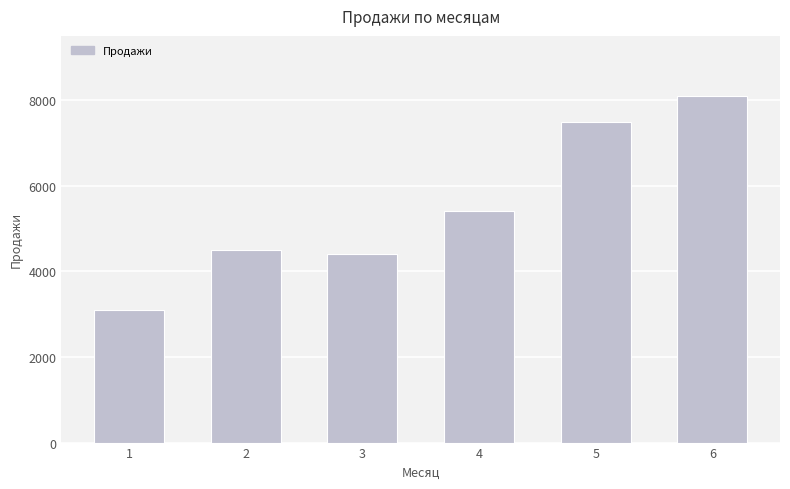

Reading right to left, what are all the values shown in this chart?

8100	7500	5400	4400	4500	3100